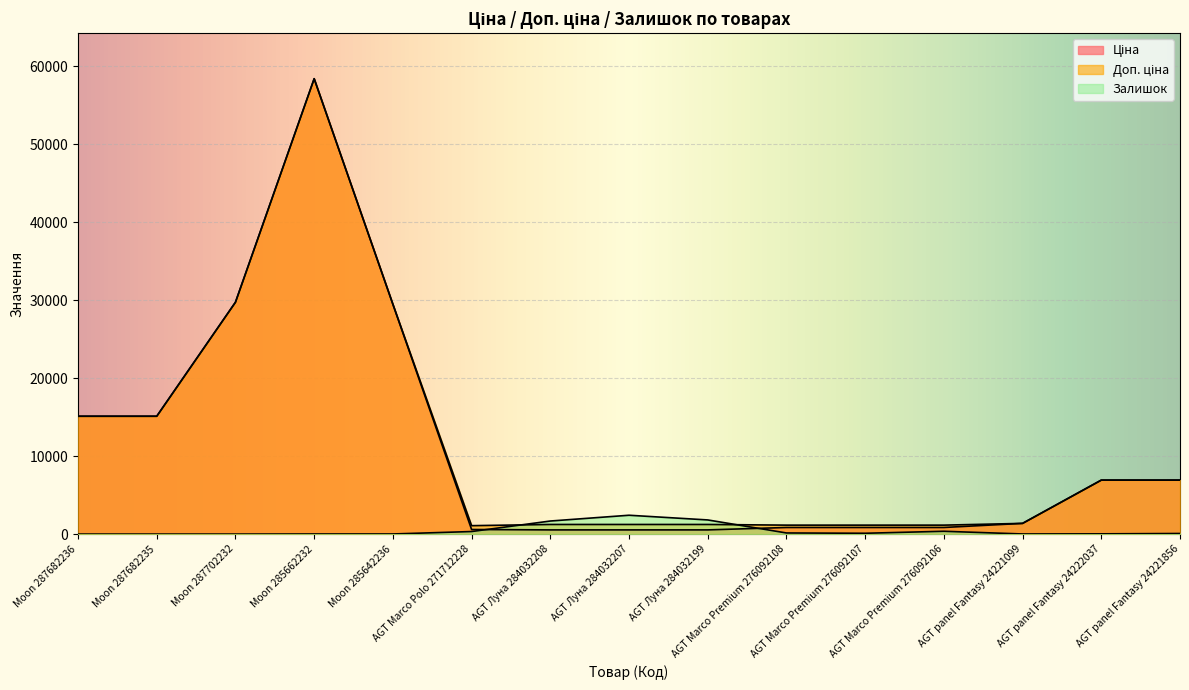

True or false: Ціна has more than 0 points higher than both neighbors.

True